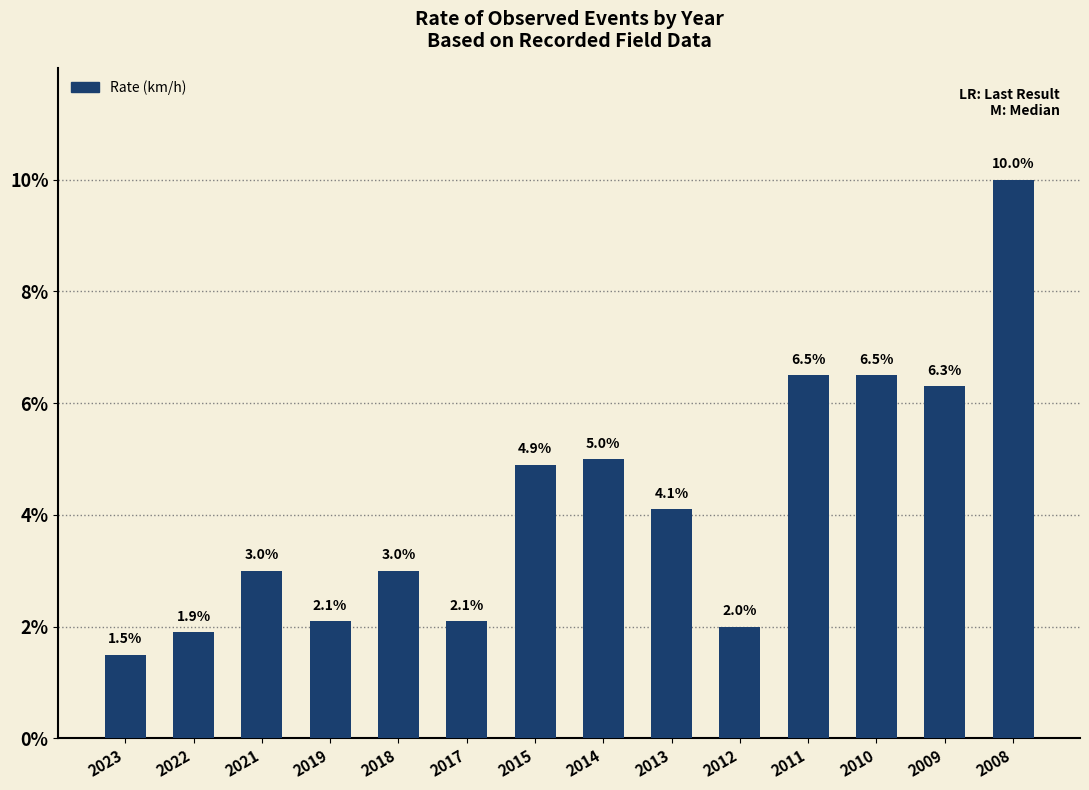

What is the value of the 3rd bar from the left?

3.0